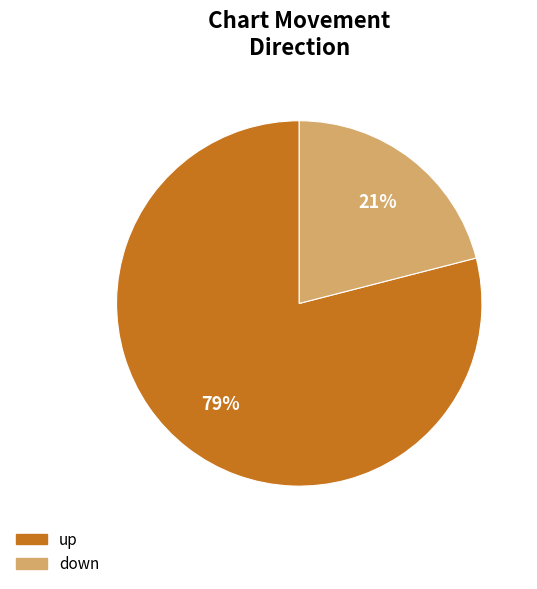

The up slice represents 79% of the pie. True or false?

True